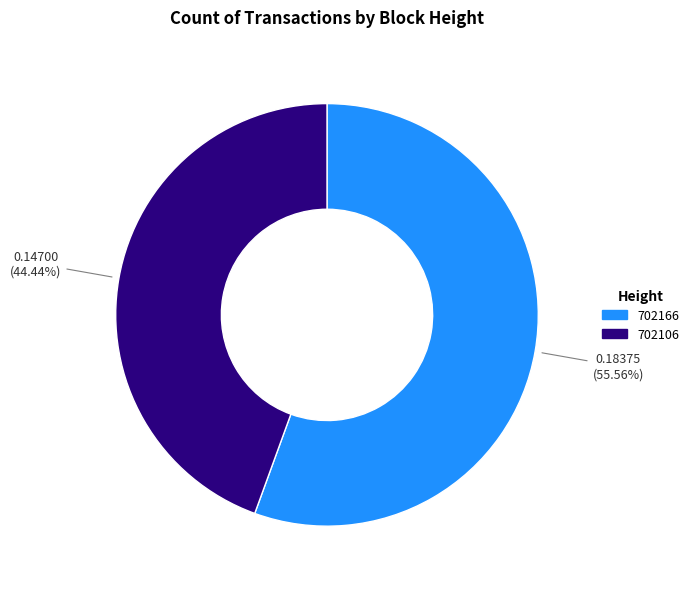

Combined, do 702166 and 702106 account for over 50%?

Yes